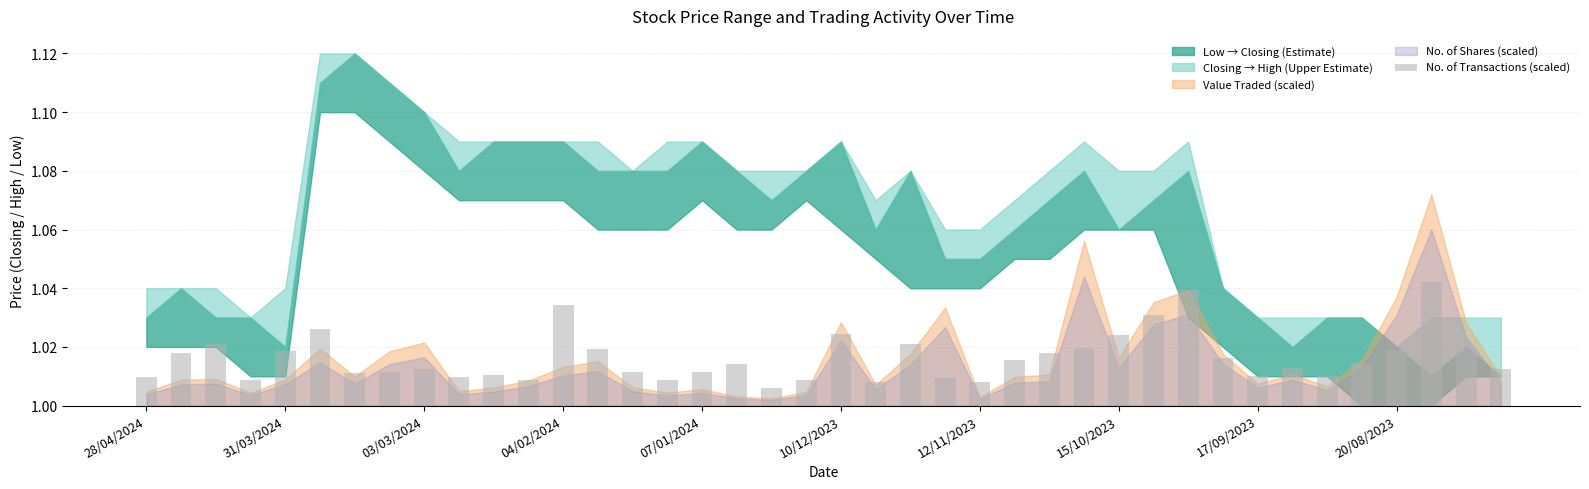

Does the chart contain any negative values?

No